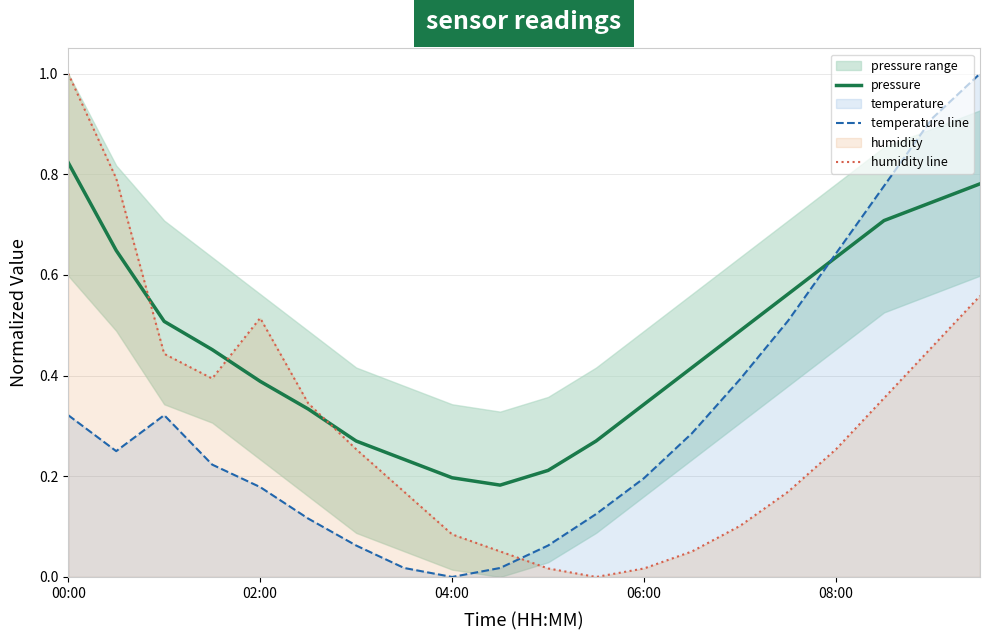

At which label does pressure reach its peak?

00:00